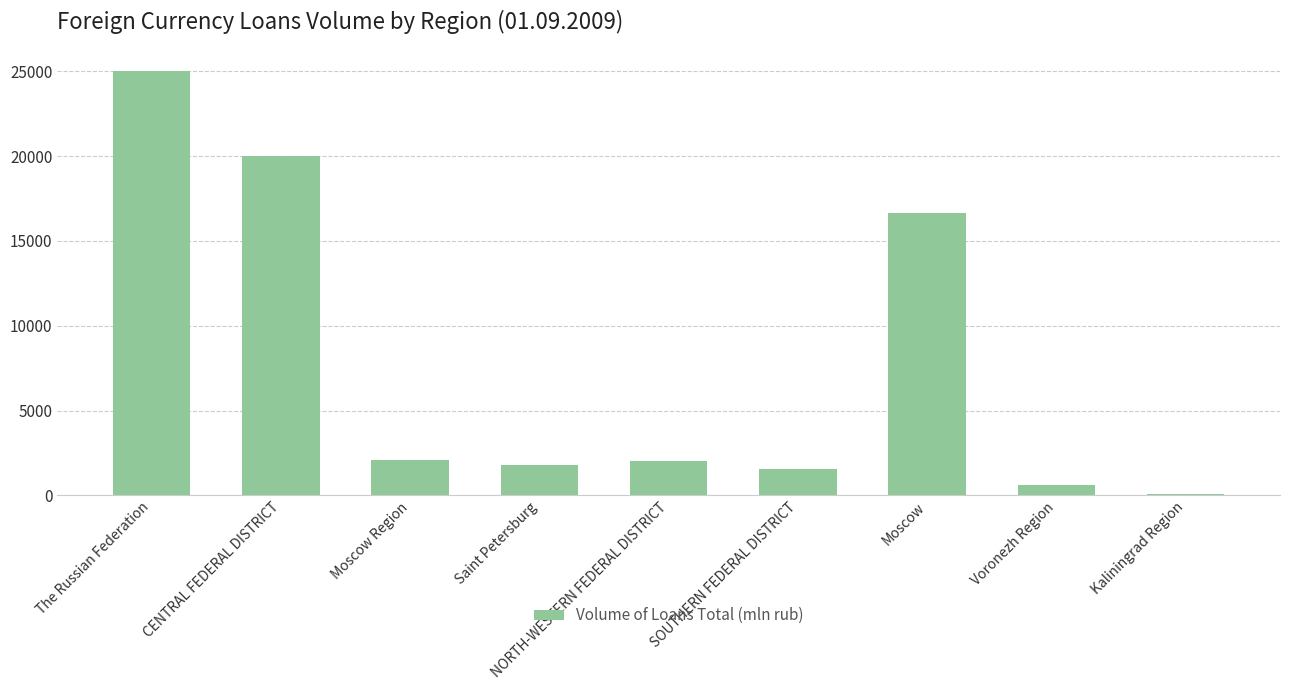

Read the value at Saint Petersburg.

1813.3